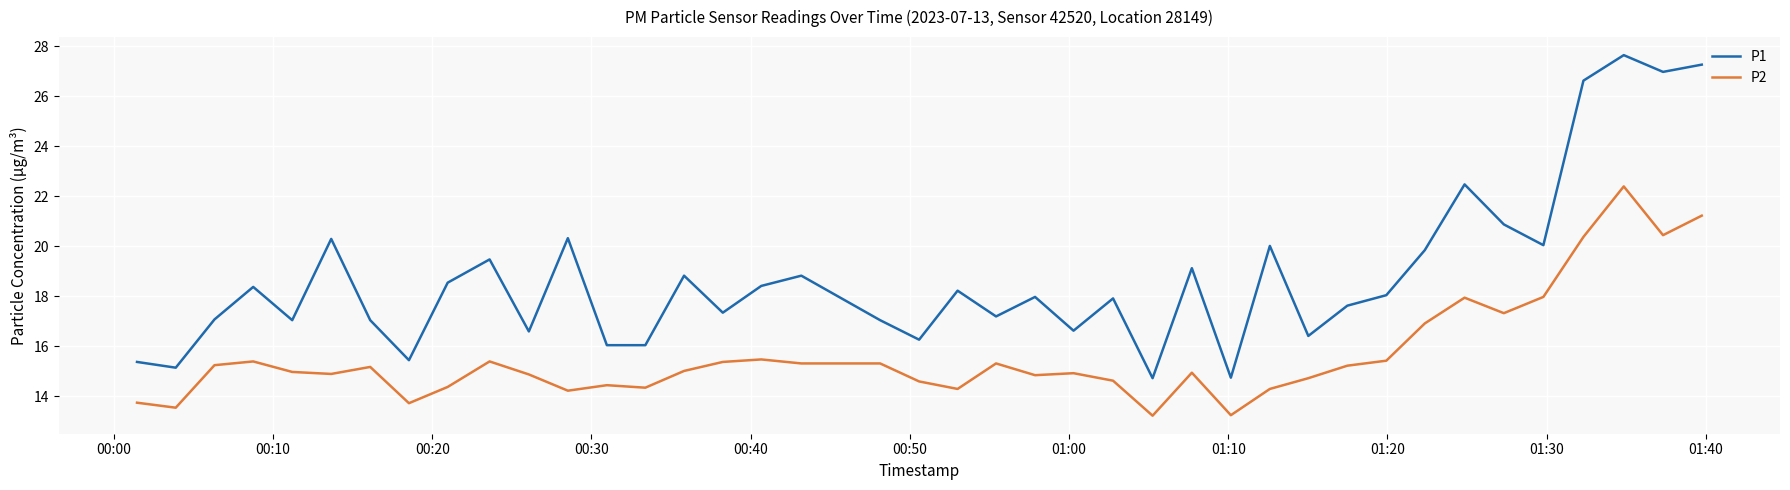

Which series has the largest range (max minus min)?

P1